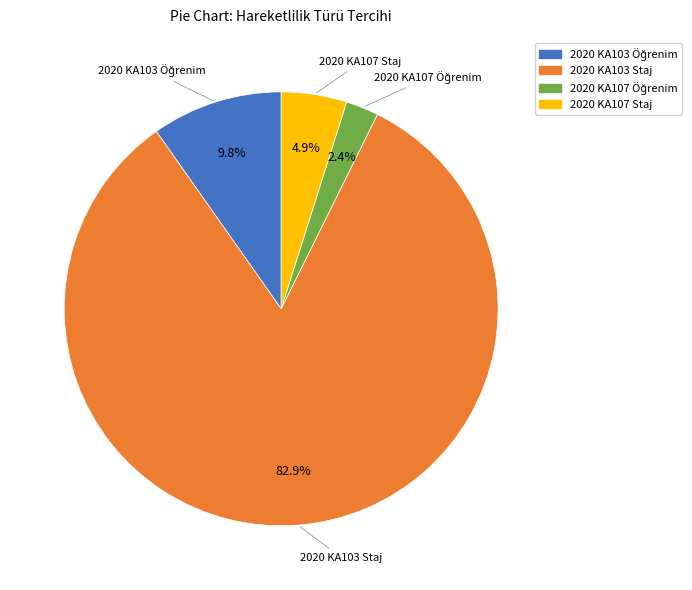

Which slice is the largest?

2020 KA103 Staj